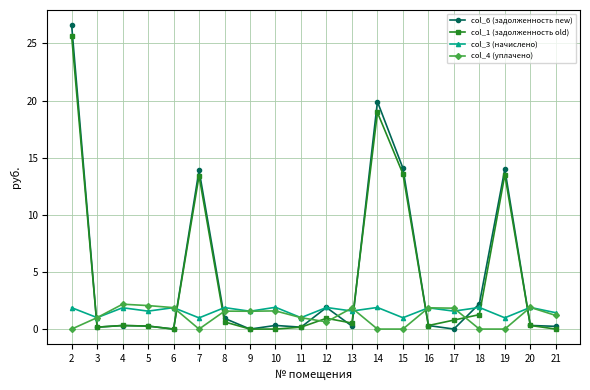

Which series has the largest range (max minus min)?

col_6 (задолженность new)